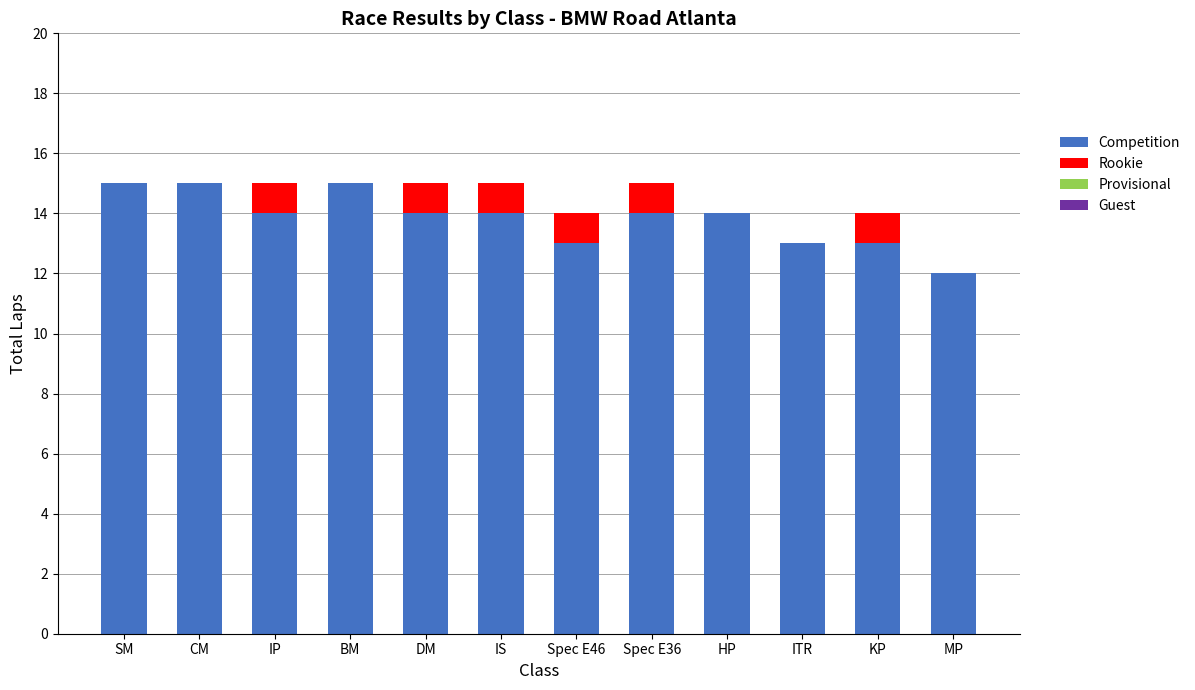

True or false: Competition has a value of 15 at BM.

True